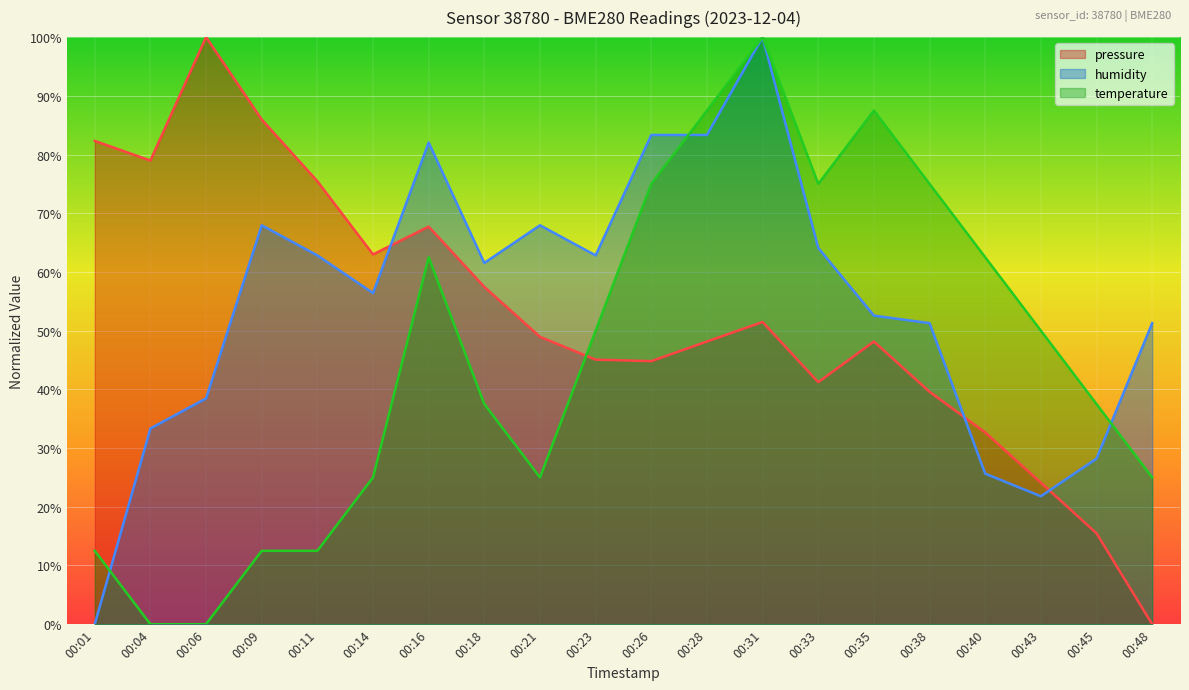

What is the approximate value of pressure at 00:16?

67.7